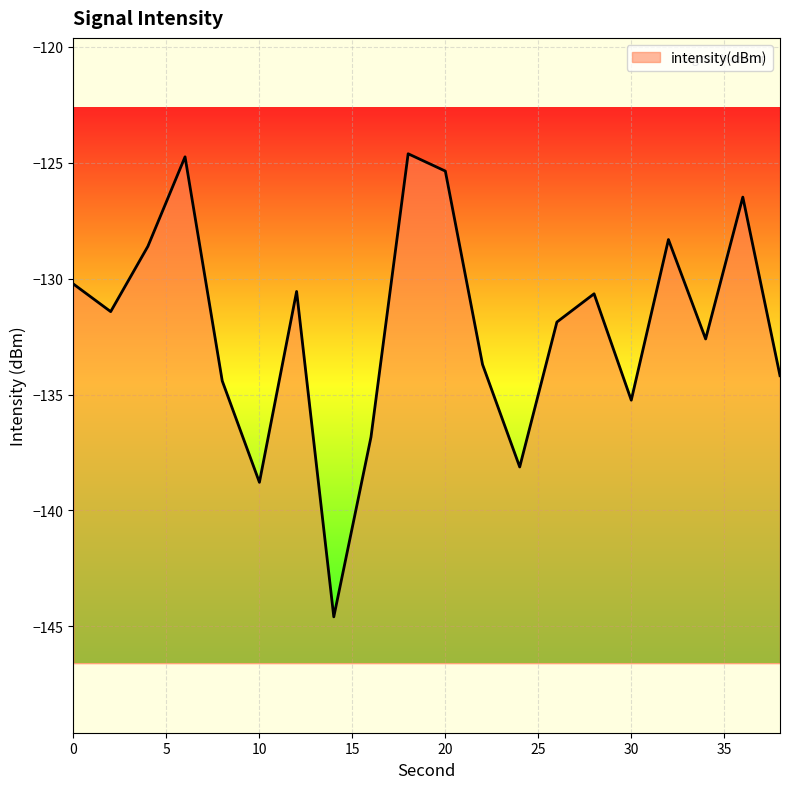

Is it true that the value at 32 is -128.3?

True